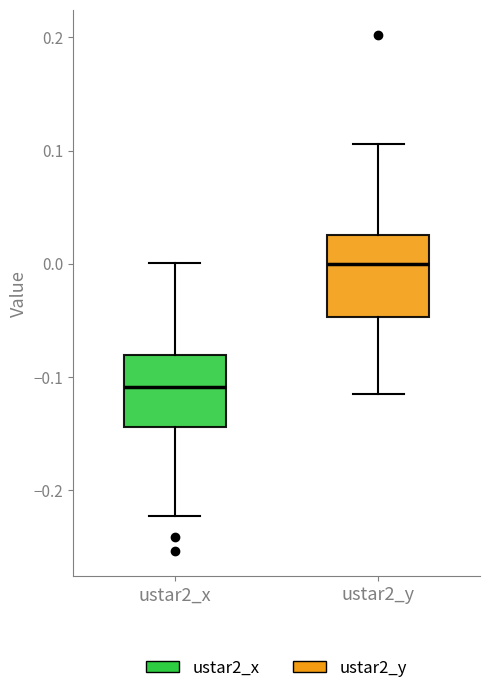

Where is the upper edge of the box for ustar2_x on the y-axis? The values are not printed on the chart, so give them approximately, as read against the axis.

-0.08